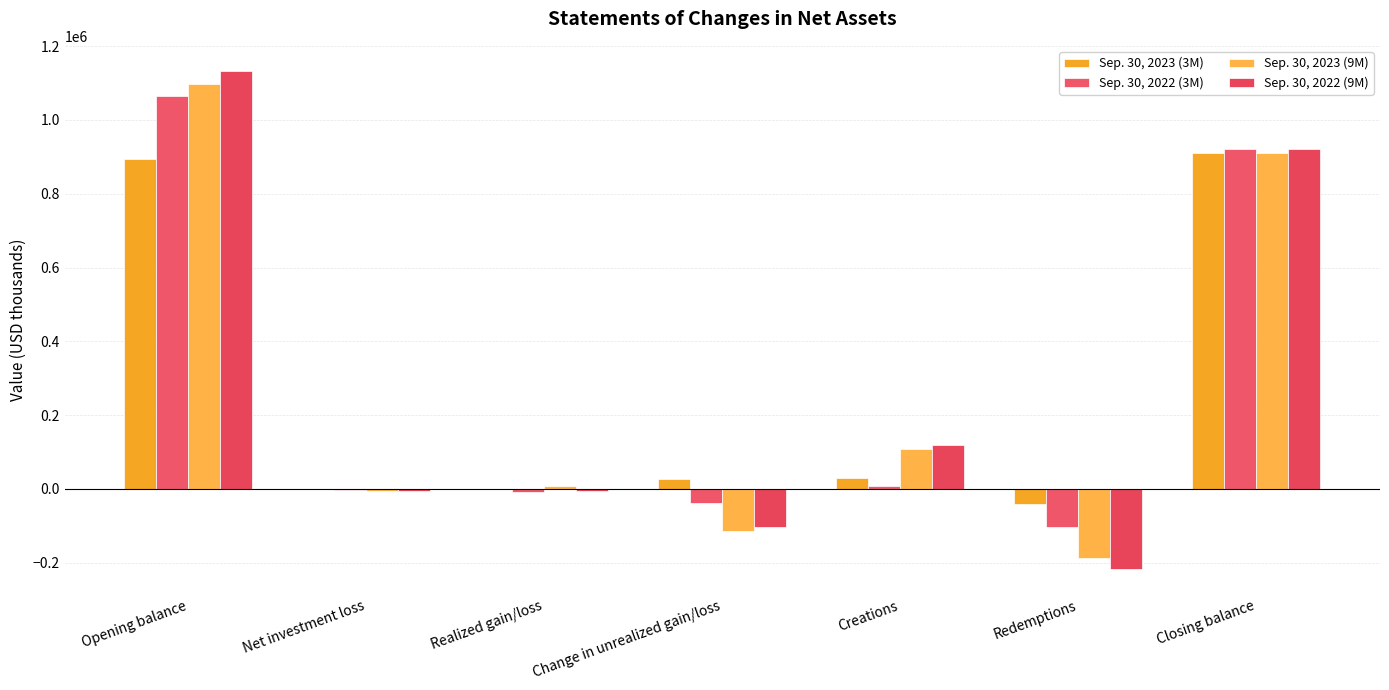

What is the average value of the Sep. 30, 2023 (3M) series?

259798